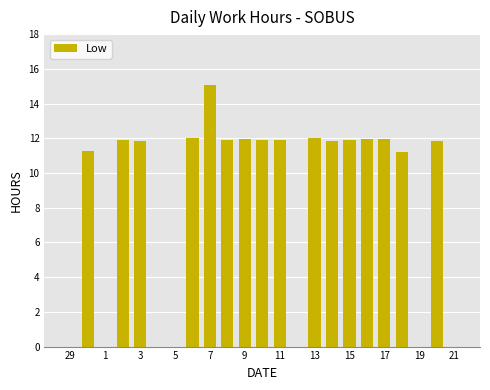

What is the greatest value displayed?

15.1